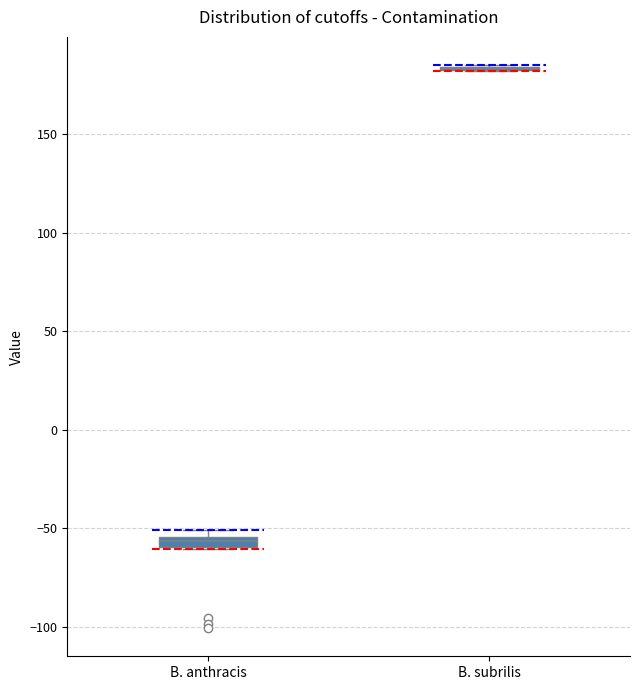

Where is the upper edge of the box for B. anthracis on the y-axis? The values are not printed on the chart, so give them approximately, as read against the axis.

-55